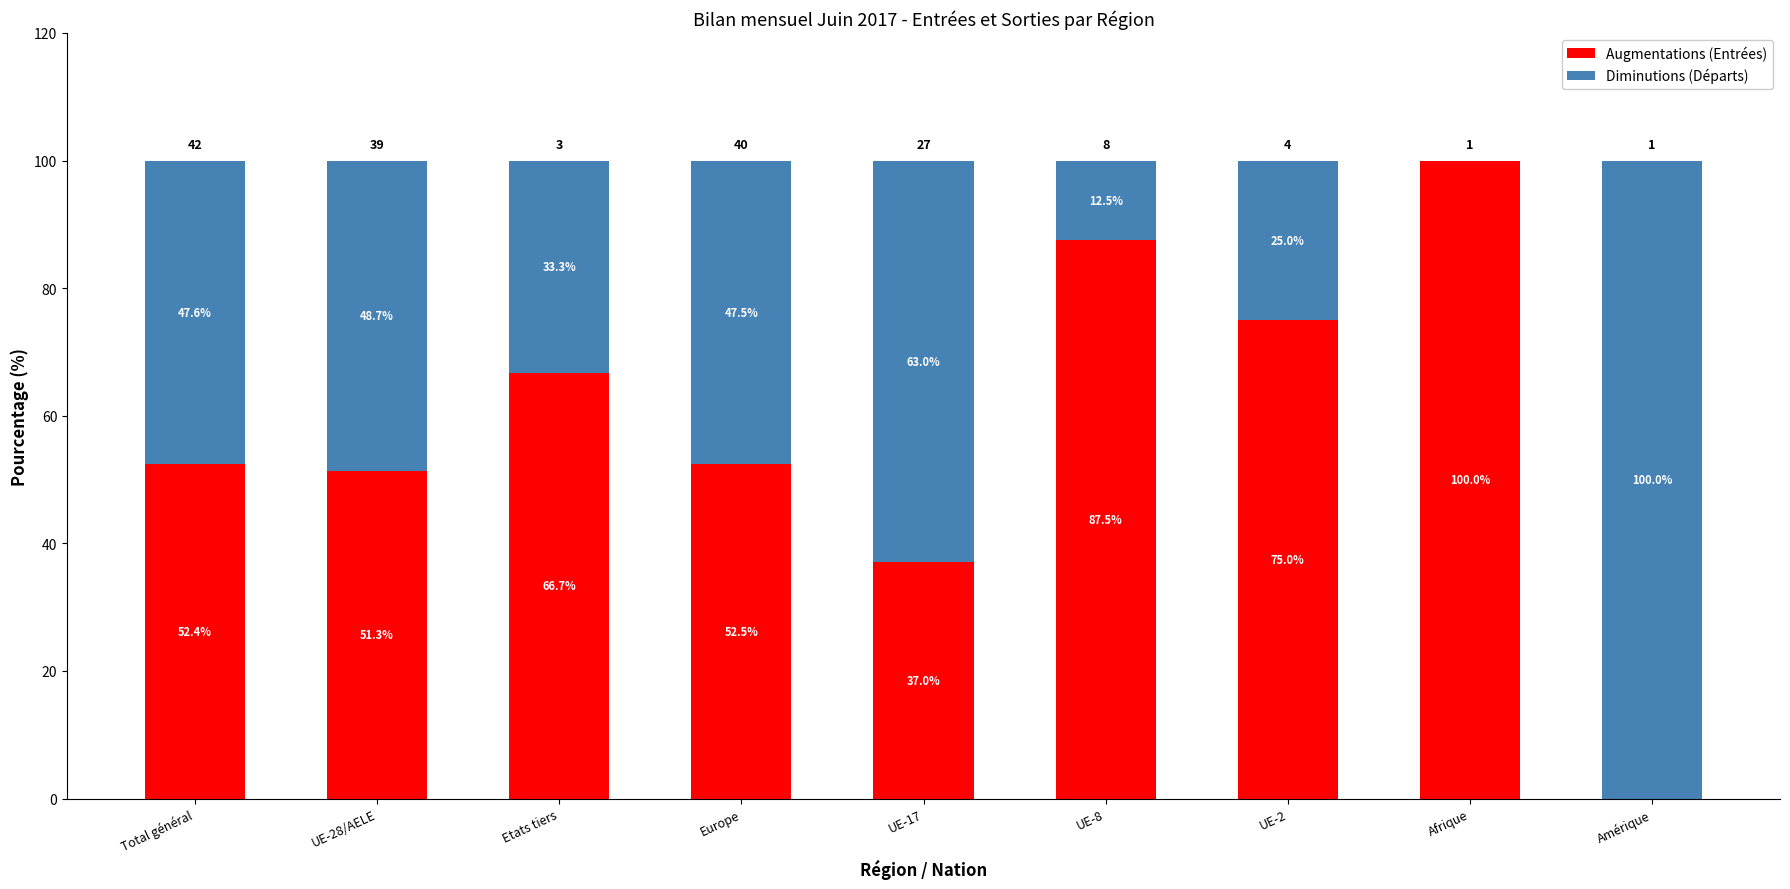

What is the difference between the Augmentations (Entrées) values at Total général and UE-17?

15.3